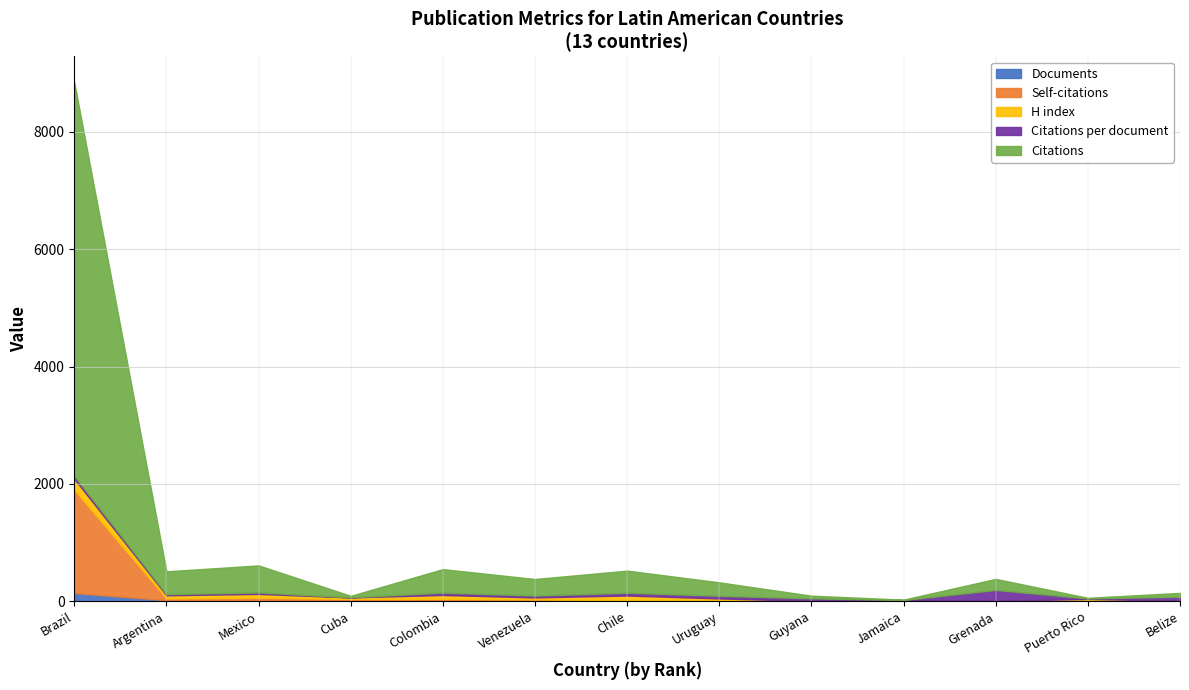

Does the chart have visible grid lines?

Yes